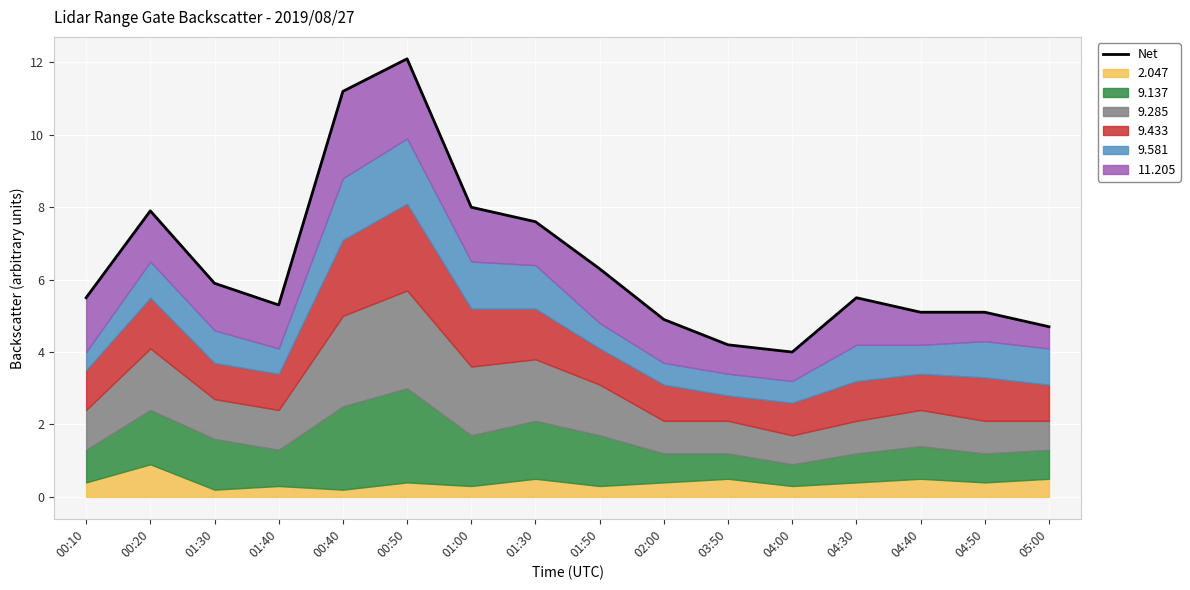

What is the smallest value displayed?

4.0